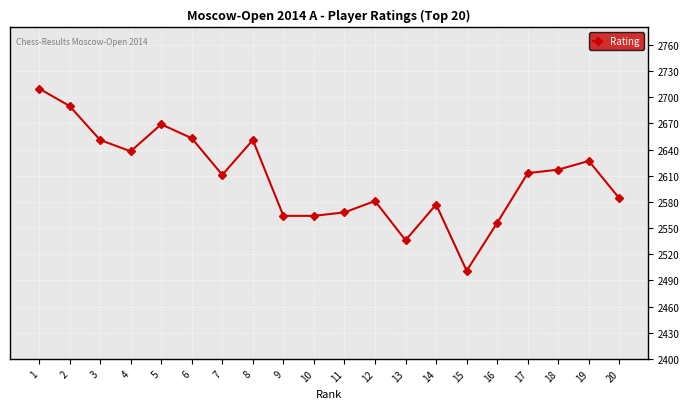

At which category does the chart reach its minimum across all series?

15